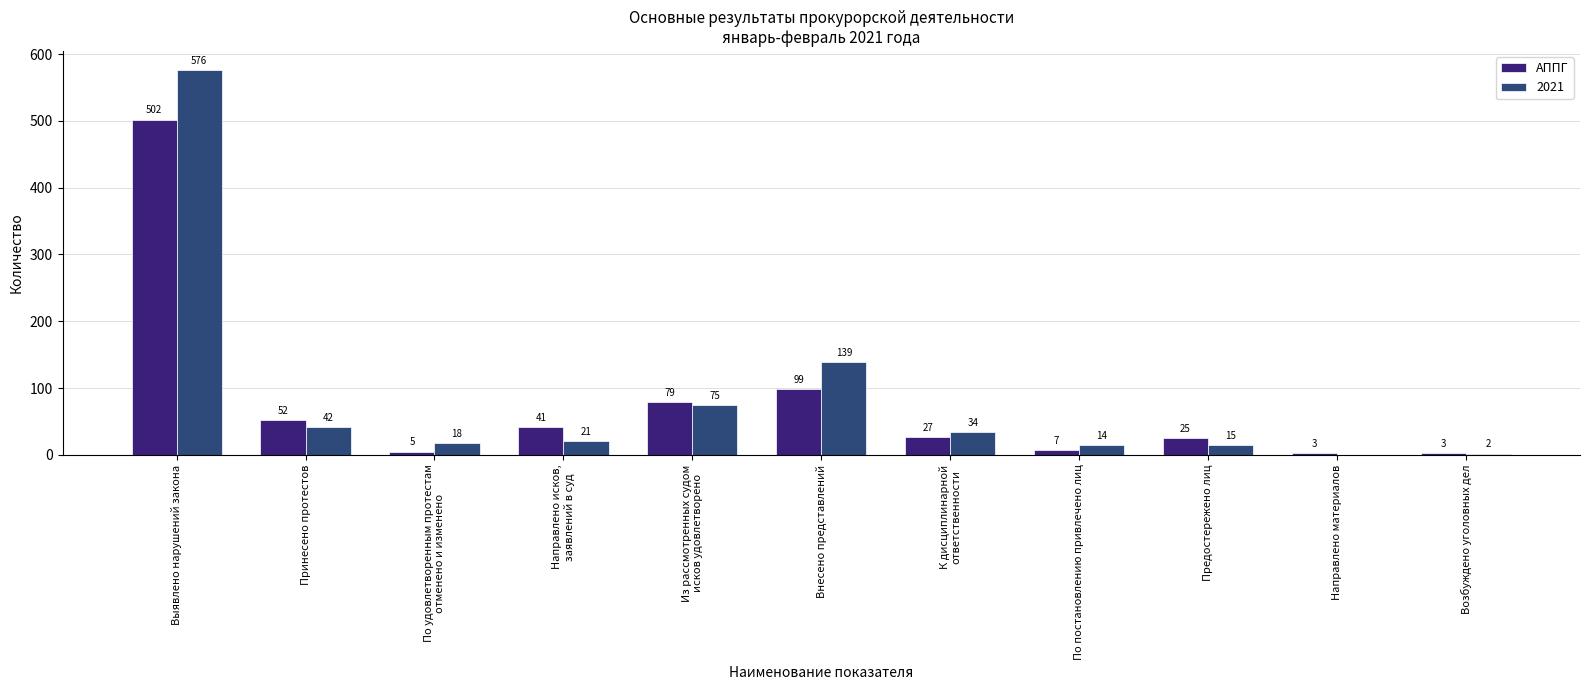

What is the sum of all АППГ values?

843